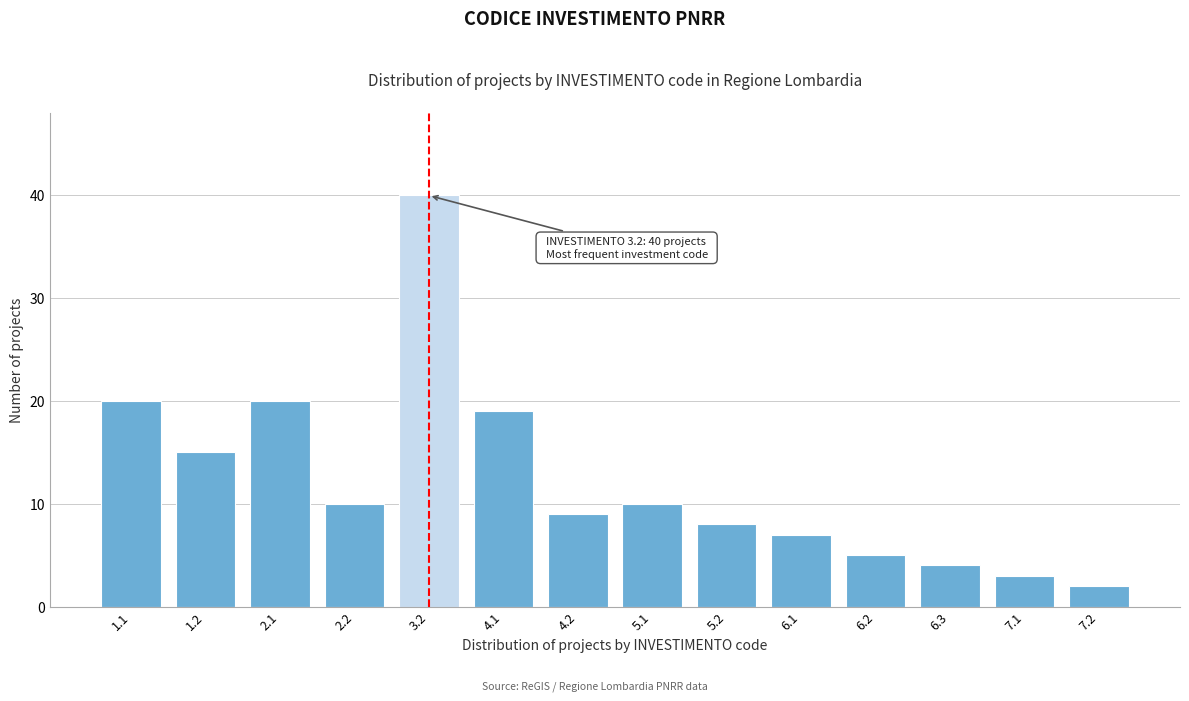

Reading left to right, transcribe all the data shown in this chart.

20	15	20	10	40	19	9	10	8	7	5	4	3	2